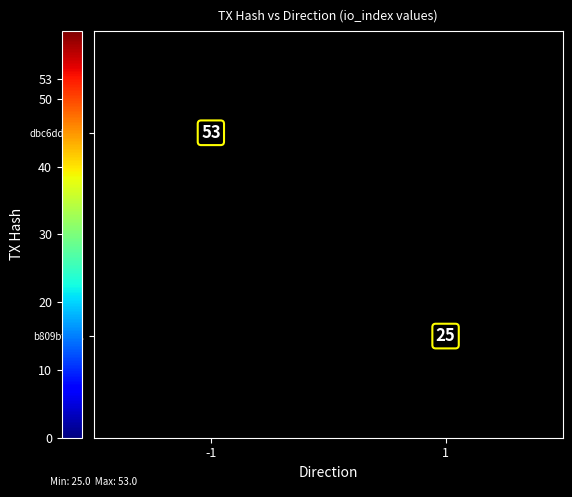

True or false: dbc6ddab... has a value of 78 at -1.

False